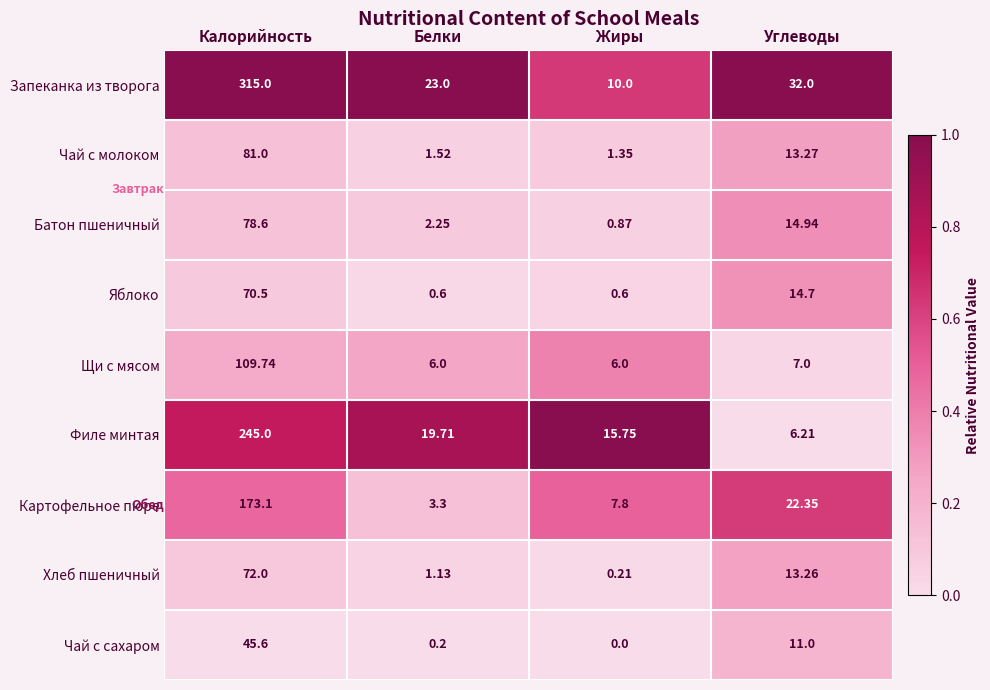

At which label is Яблоко closest to 35?

Углеводы